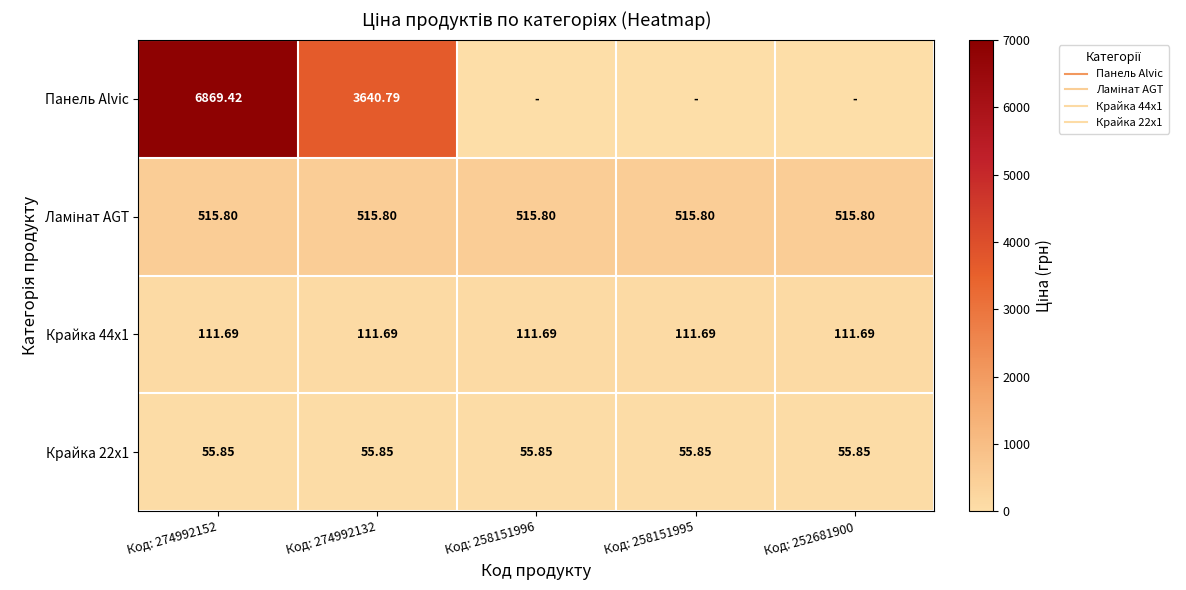

Rank the categories by Крайка 44x1 value from highest to lowest.

Код: 274992152, Код: 274992132, Код: 258151996, Код: 258151995, Код: 252681900